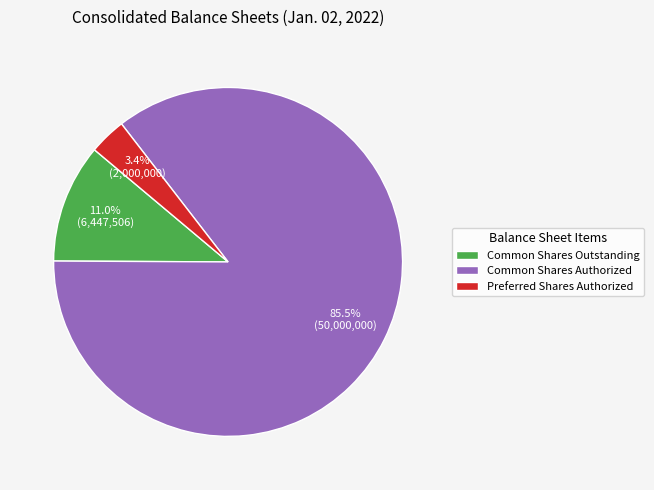

Is Common Shares Authorized the majority of the pie?

Yes